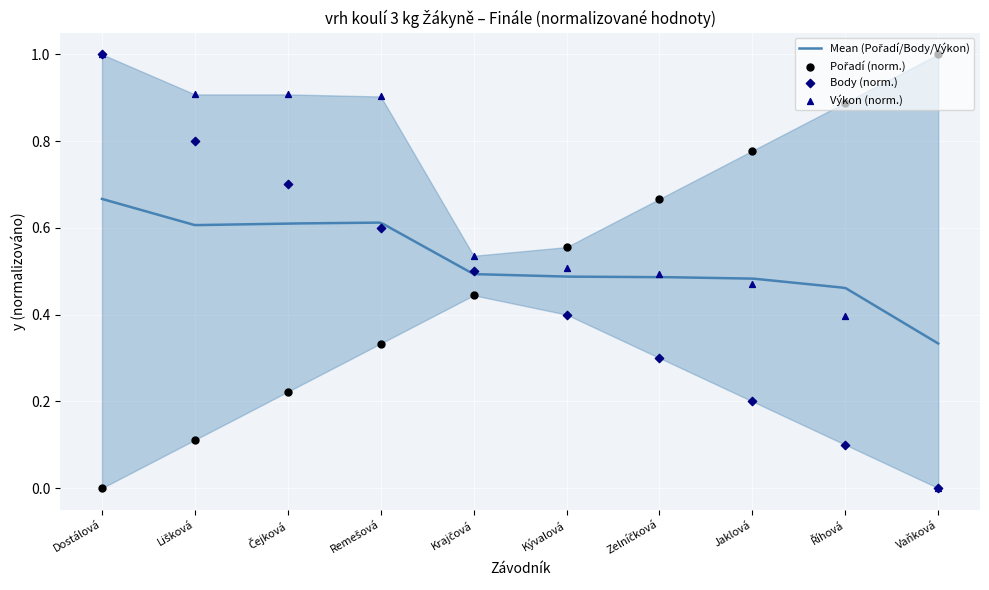

Which series reaches the maximum Y coordinate?

Pořadí